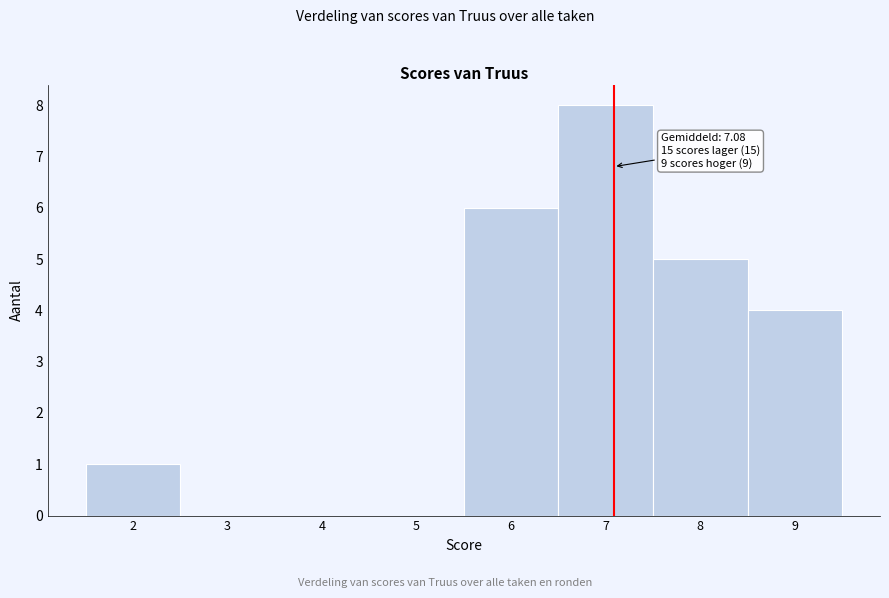

Which range on the x-axis has the tallest bar?

6.5 to 7.5